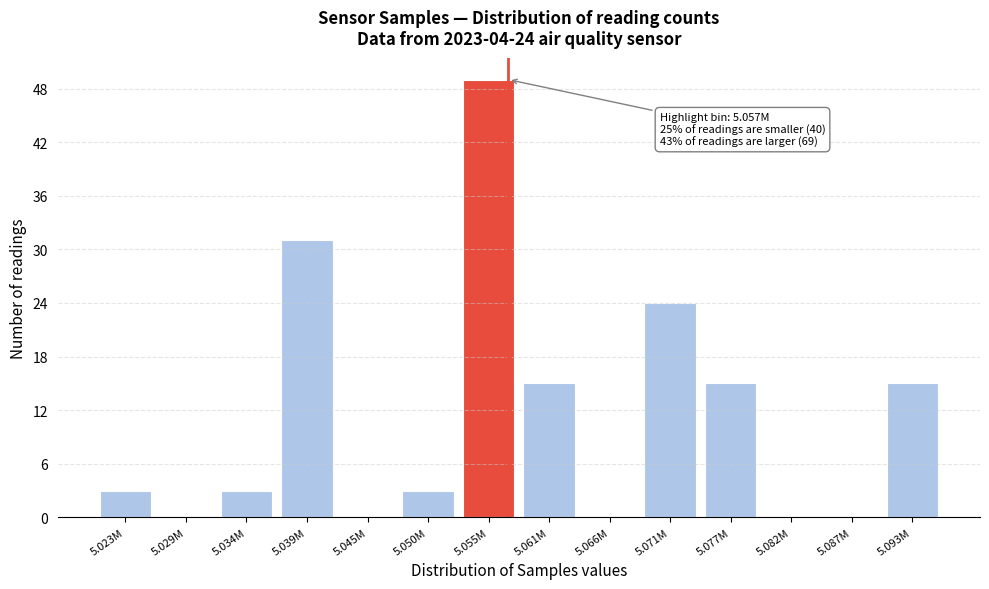

Reading right to left, what are all the values shown in this chart?

5.093M=15	5.087M=0	5.082M=0	5.077M=15	5.071M=24	5.066M=0	5.061M=15	5.055M=49	5.050M=3	5.045M=0	5.039M=31	5.034M=3	5.029M=0	5.023M=3